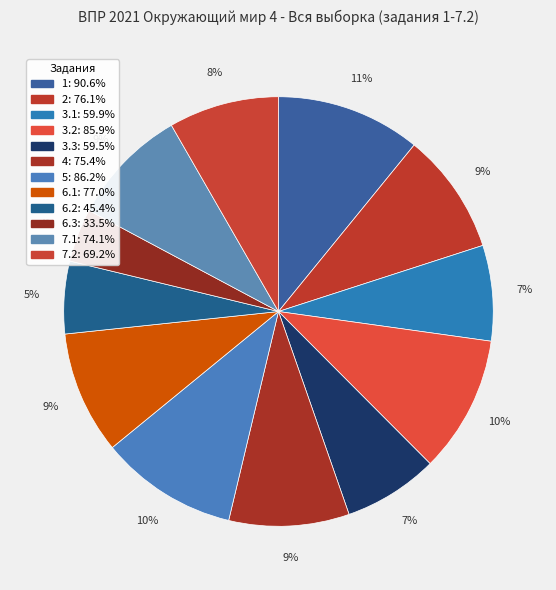

True or false: 5 accounts for 10% of the total.

True